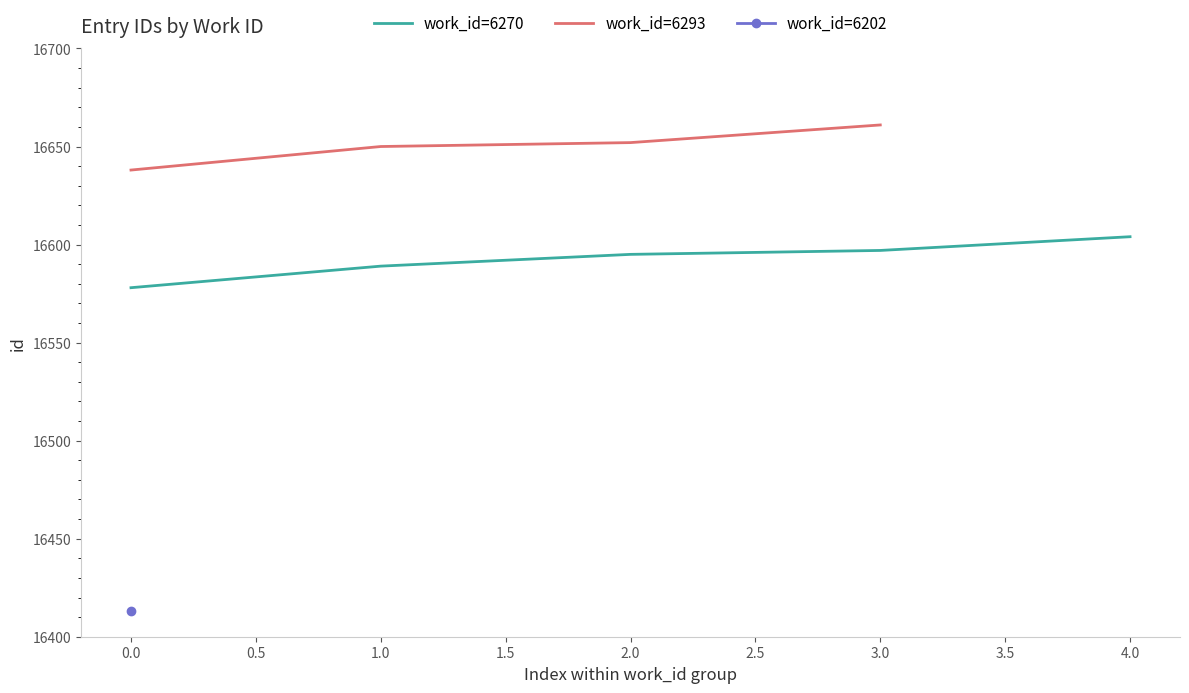

What is the lowest value of the work_id=6270 series?

16578